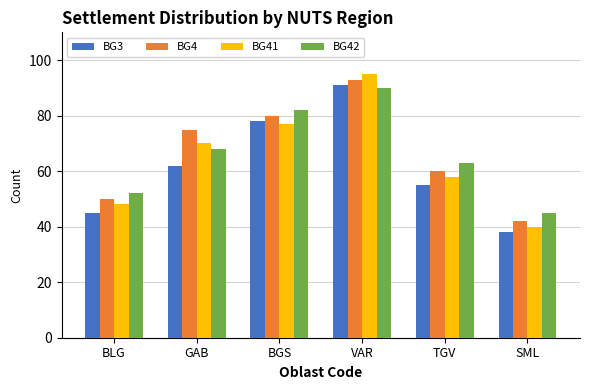

At which label does BG41 reach its minimum?

SML